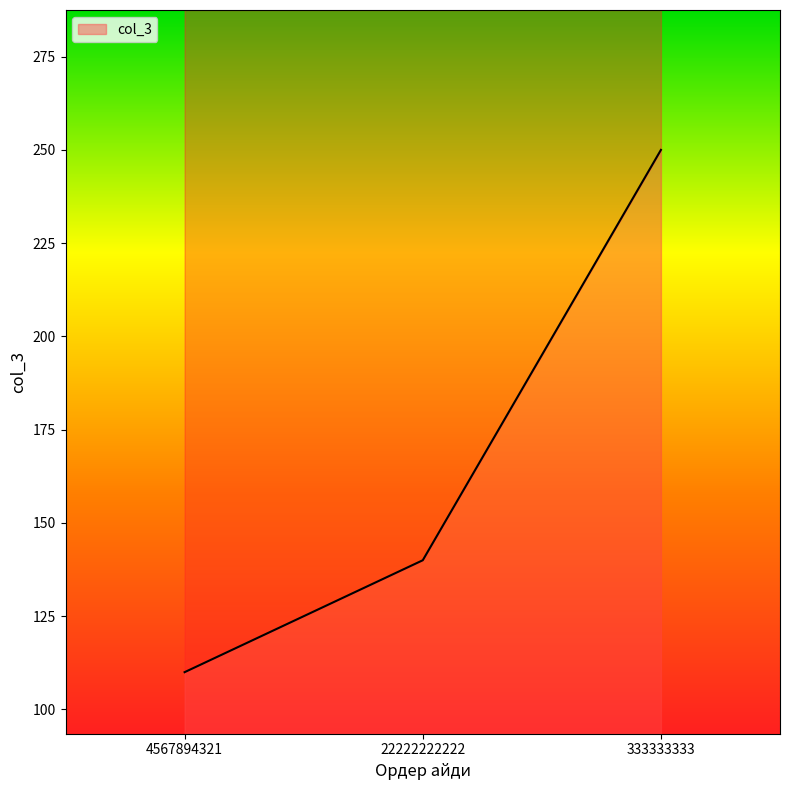

Where does the data first go above 140?

333333333